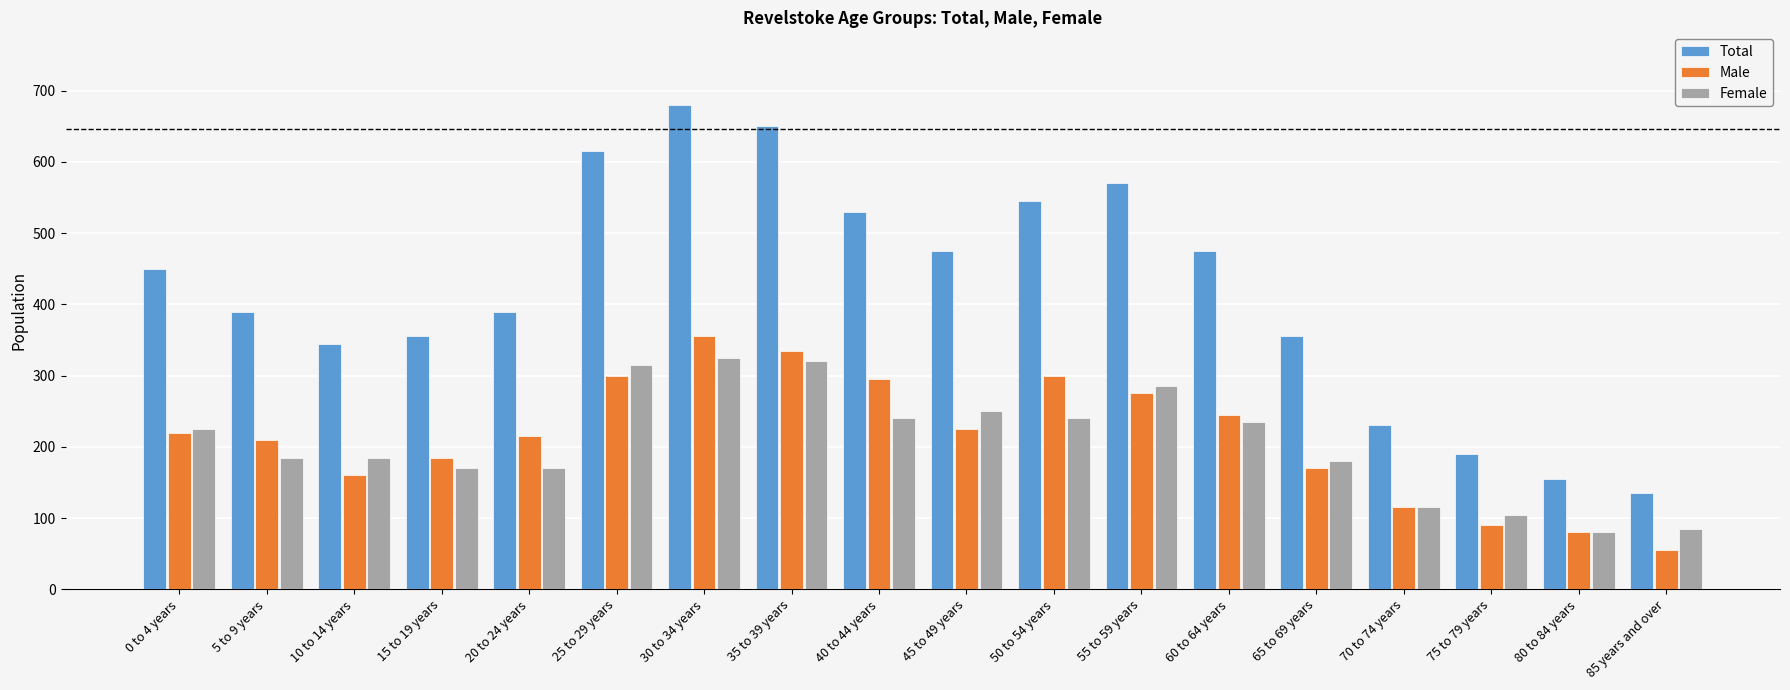

What is the value of the Female bar at the 13th from the left?

235